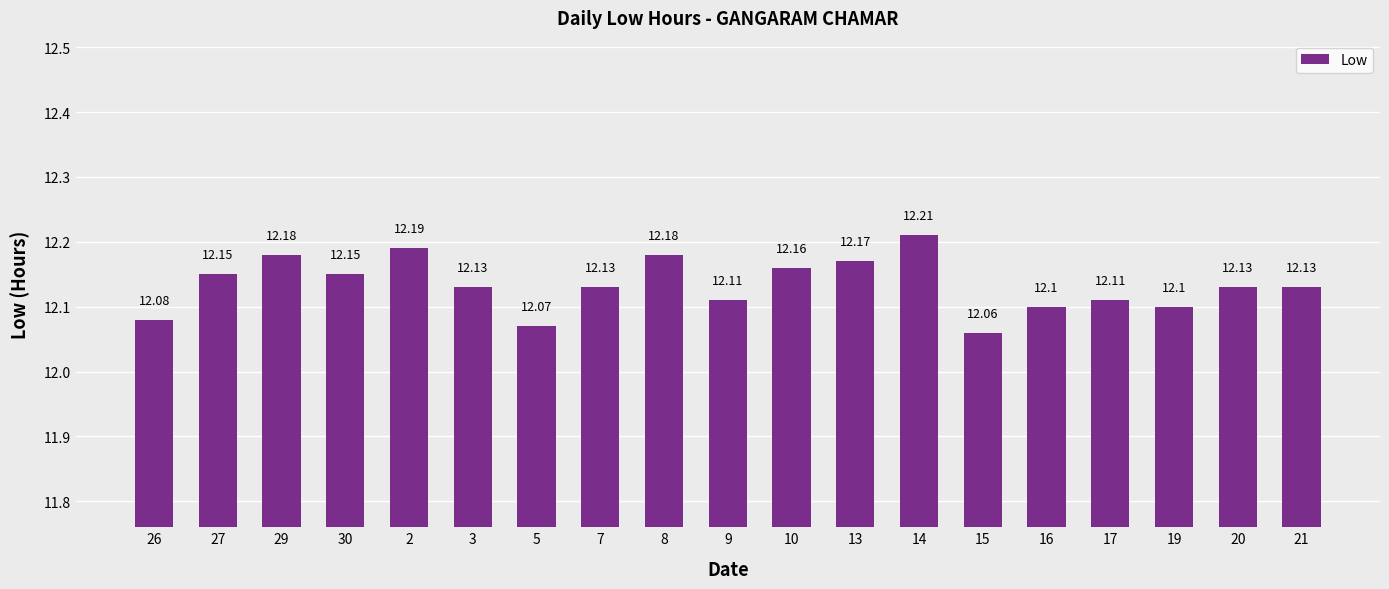

How many distinct data groups are displayed?

1